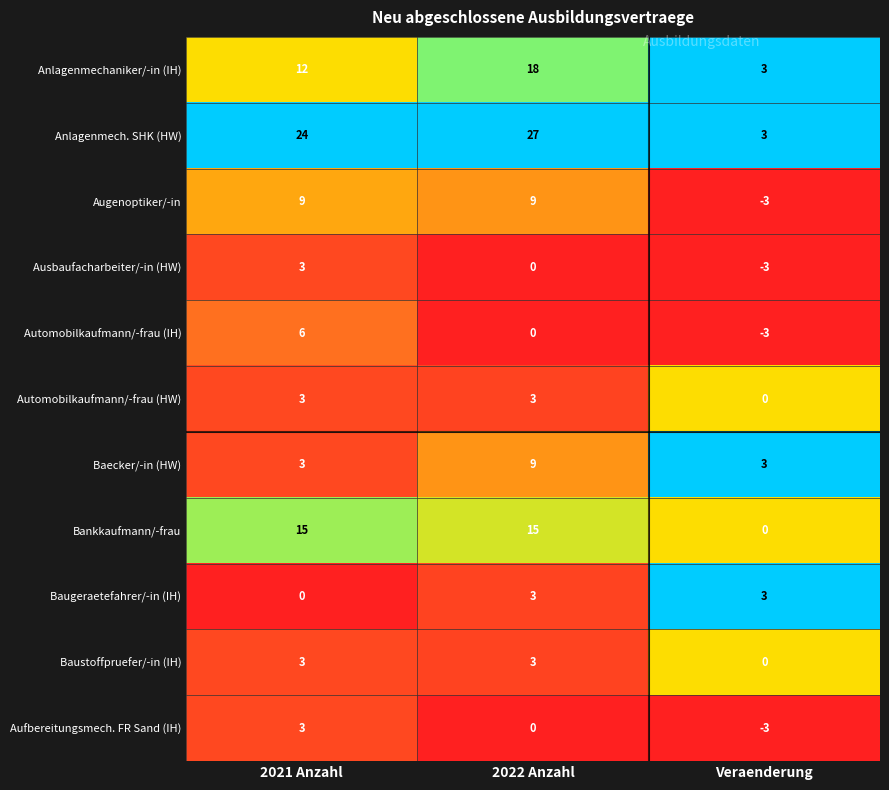

Where is Automobilkaufmann/-frau (HW) nearest to the value 1?

Veraenderung